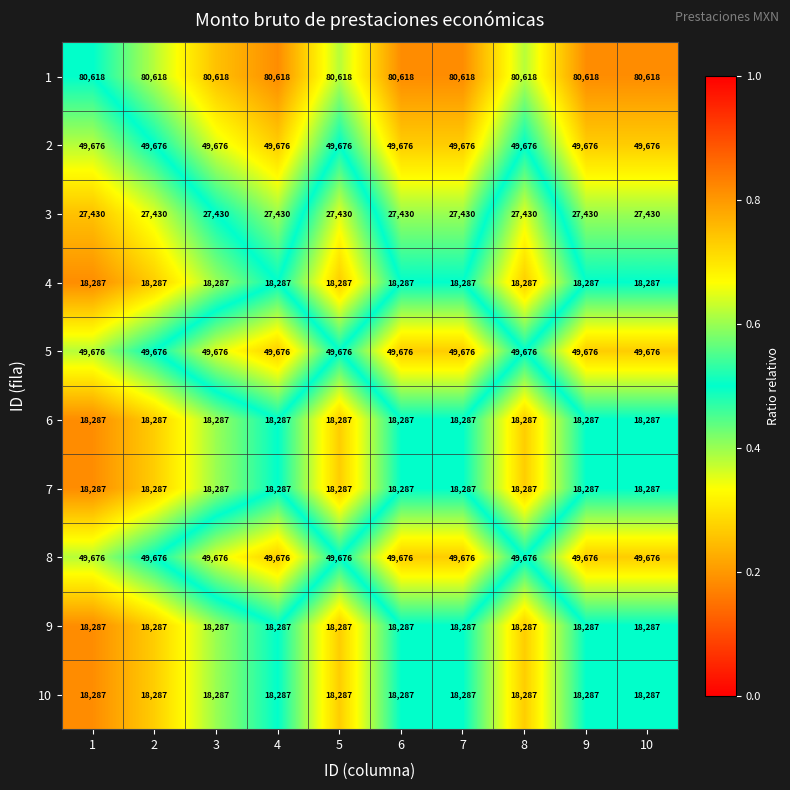

What is the spread (max minus min) of values at 10?

62331